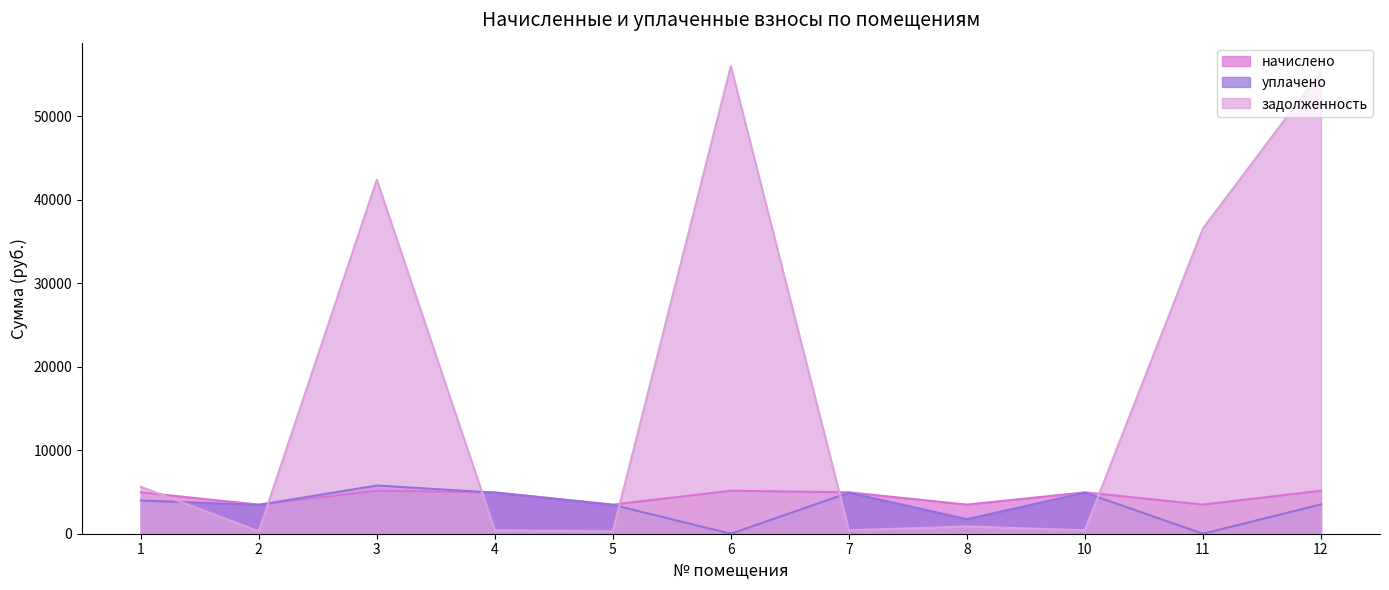

The value of задолженность at 6 is 18249.5. True or false?

False